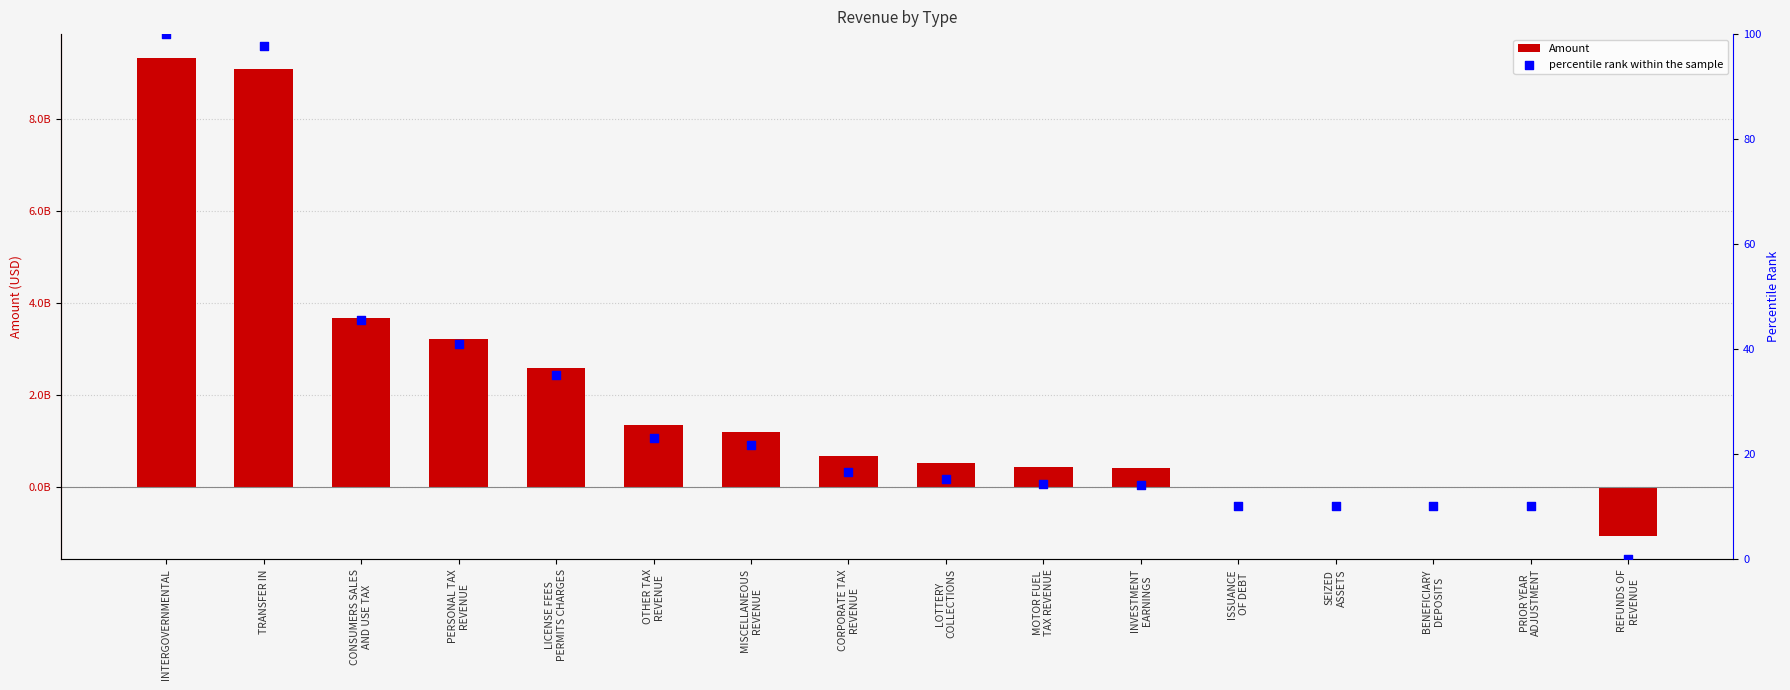

Which series has the largest total across all categories?

Amount